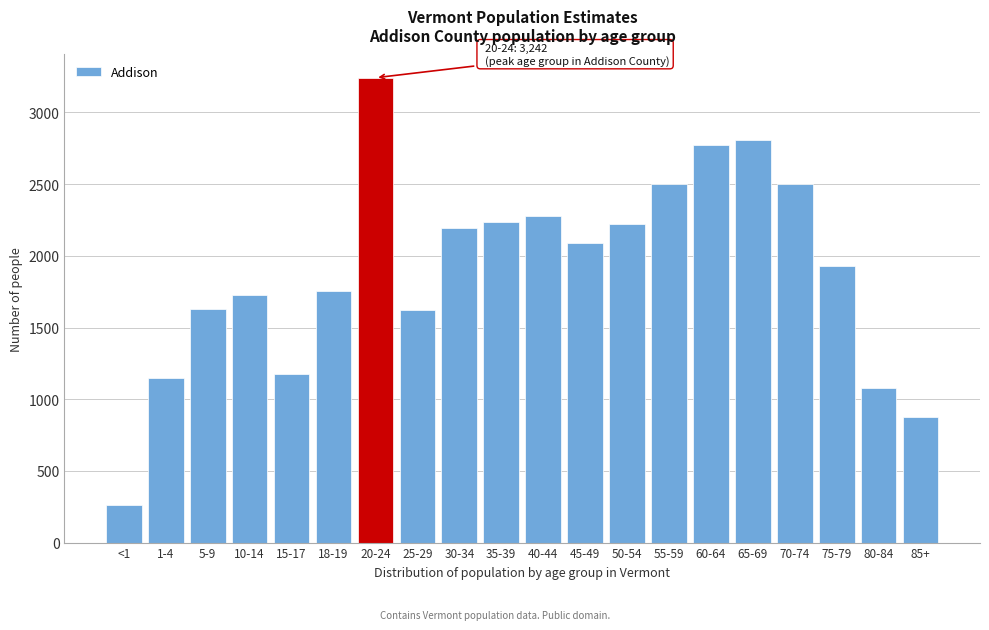

Is it true that the value at 1-4 is 1149?

True